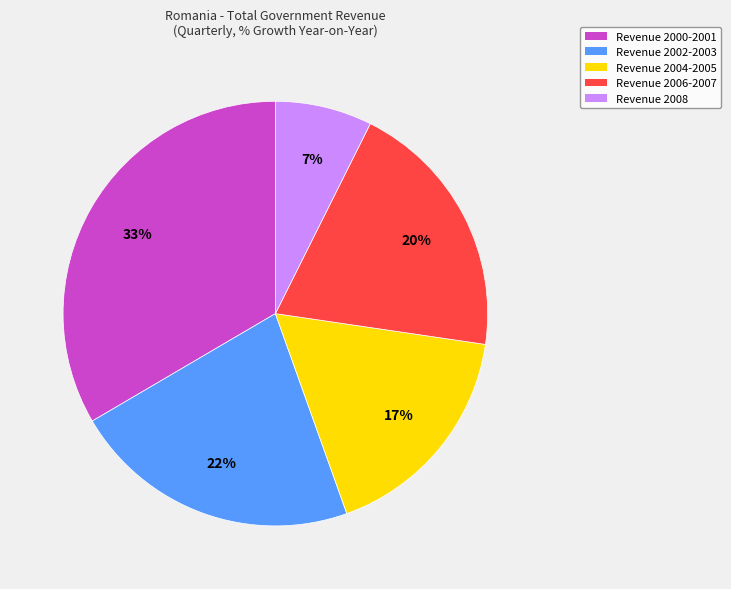

To the nearest percent, what is the difference between the largest and smallest slice percentages?

26%